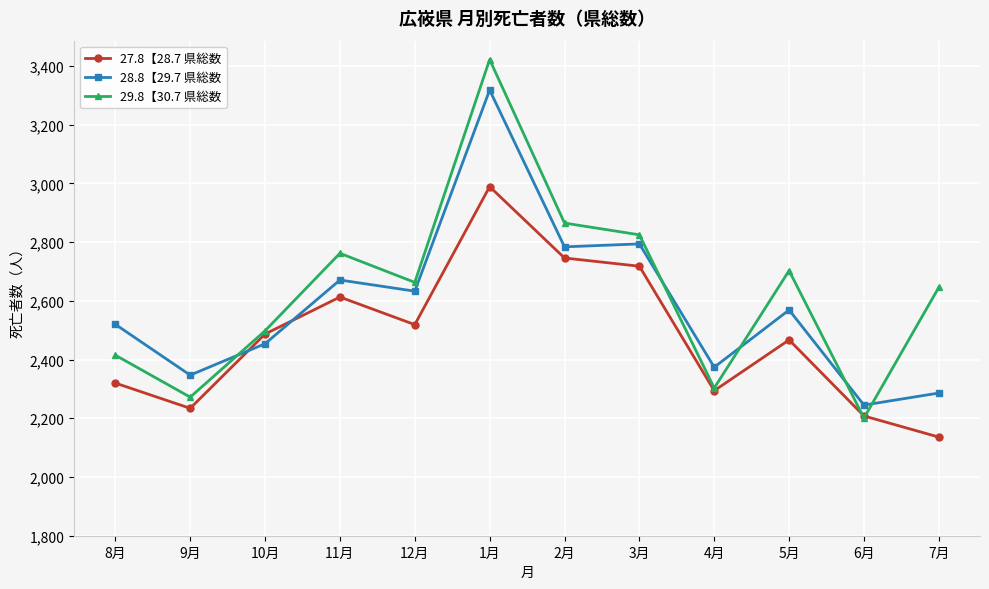

Does the chart have visible grid lines?

Yes